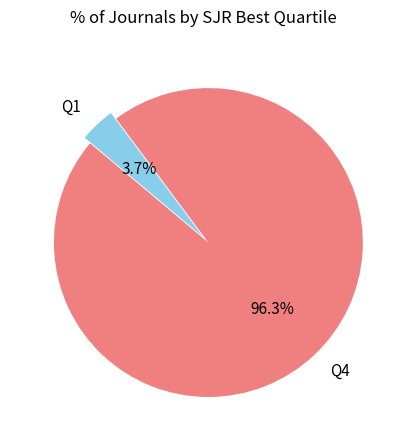

To the nearest percent, what percentage of the pie is Q1?

4%